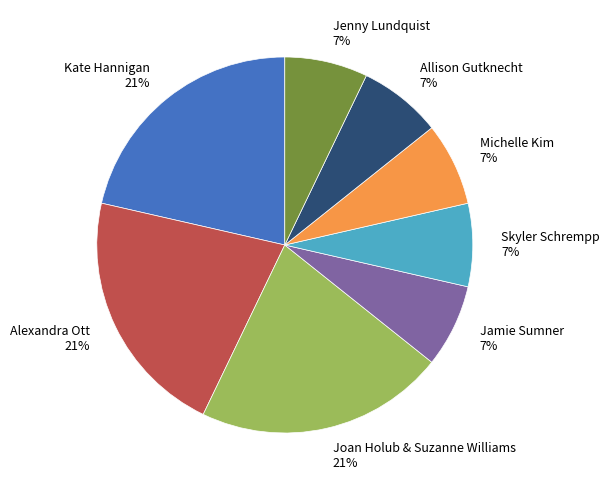

Does Allison Gutknecht represent more than half of the total?

No